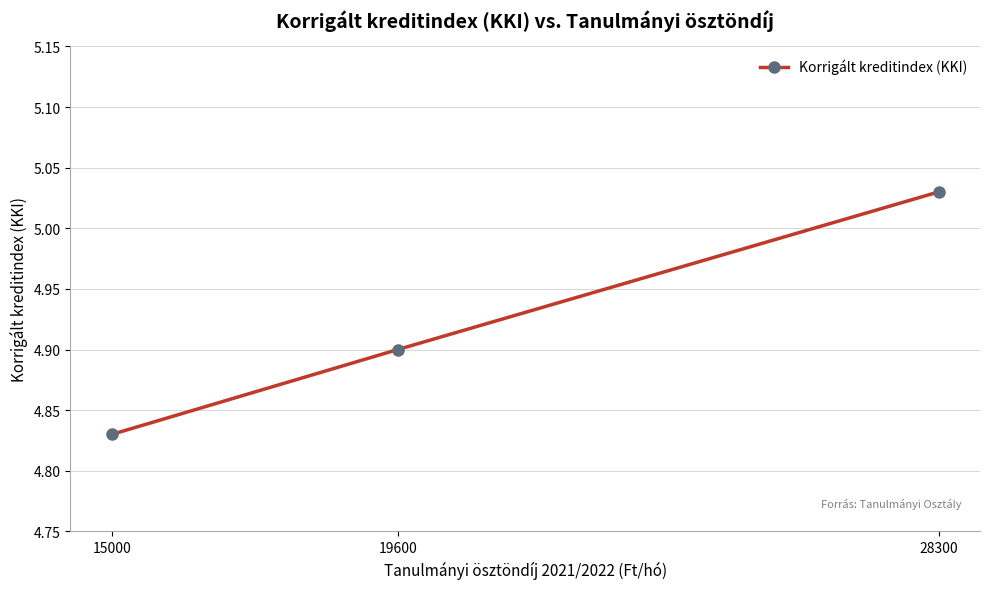

Which label corresponds to the largest value in the chart?

28300